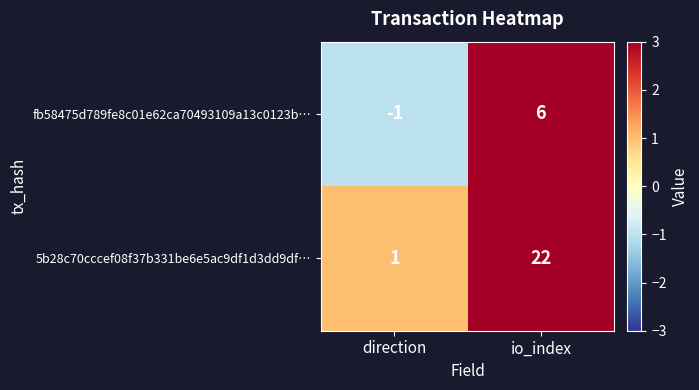

What is the spread (max minus min) of values at direction?

2